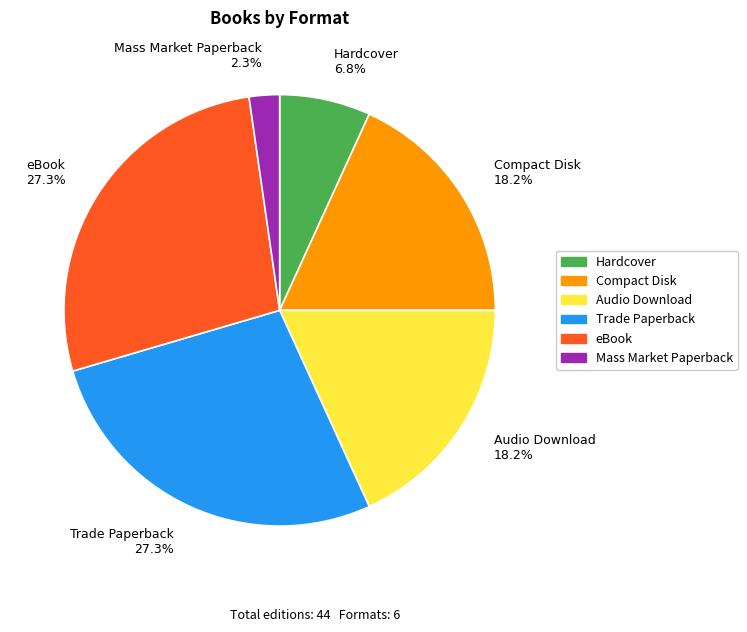

To the nearest percent, what percentage of the pie is Trade Paperback?

27%